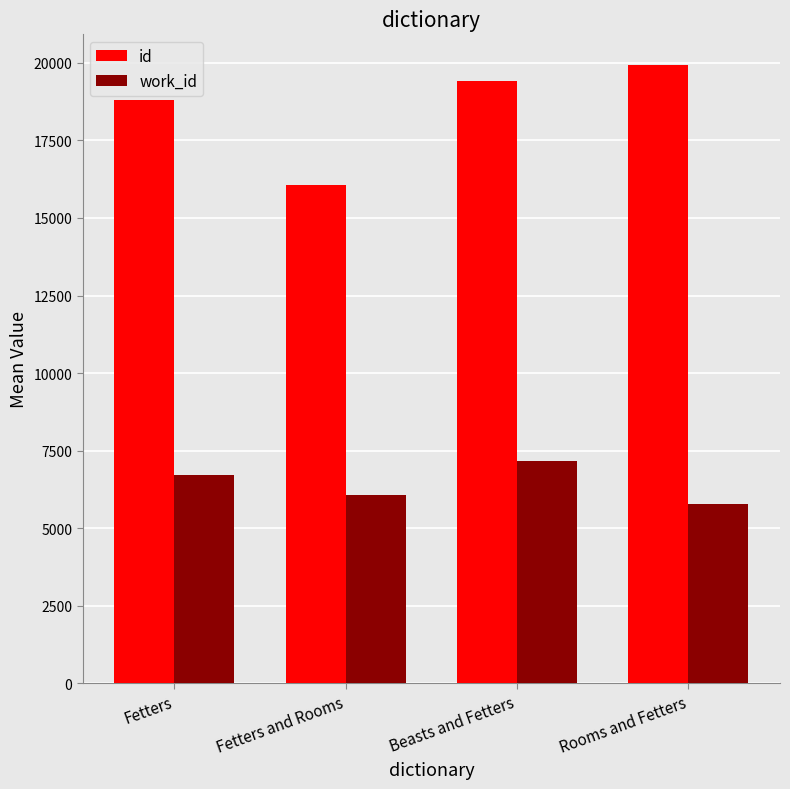

What is the spread (max minus min) of values at Rooms and Fetters?

14128.0